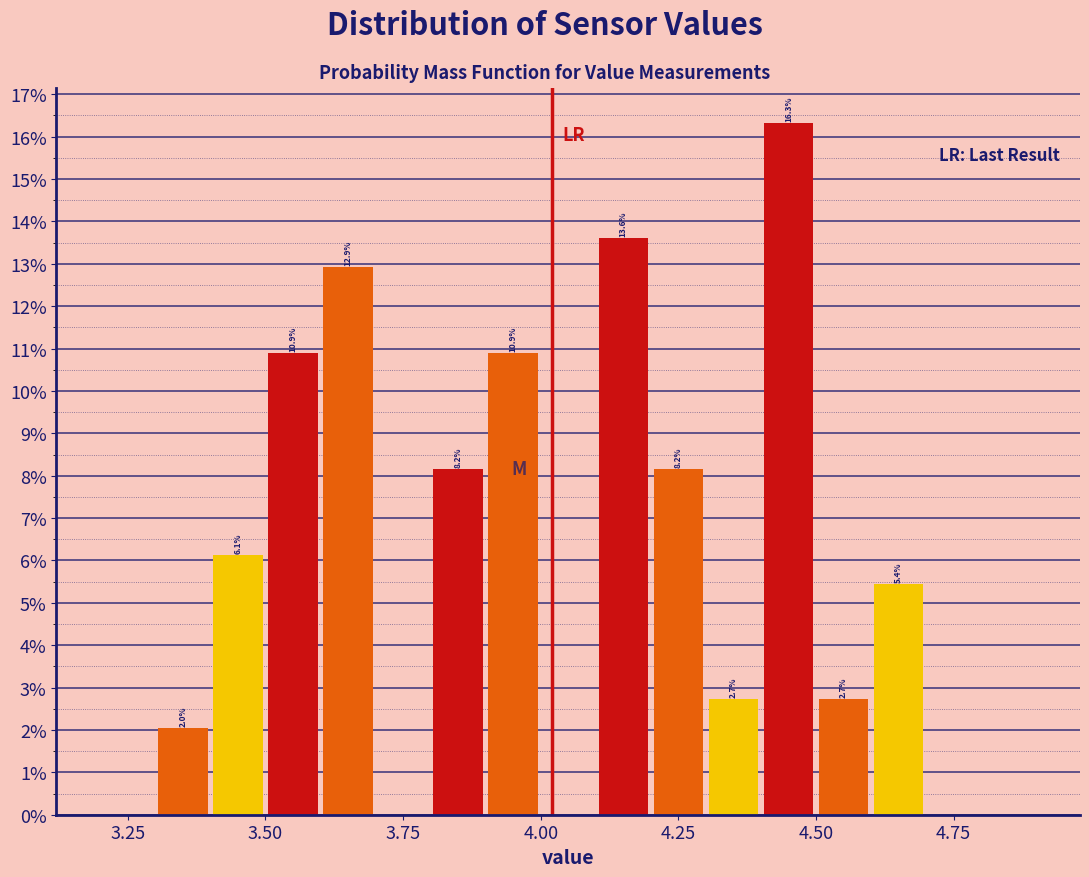

Around what value on the x-axis is the tallest bar? Give the approximate position of its centre, as read against the axis.

4.45